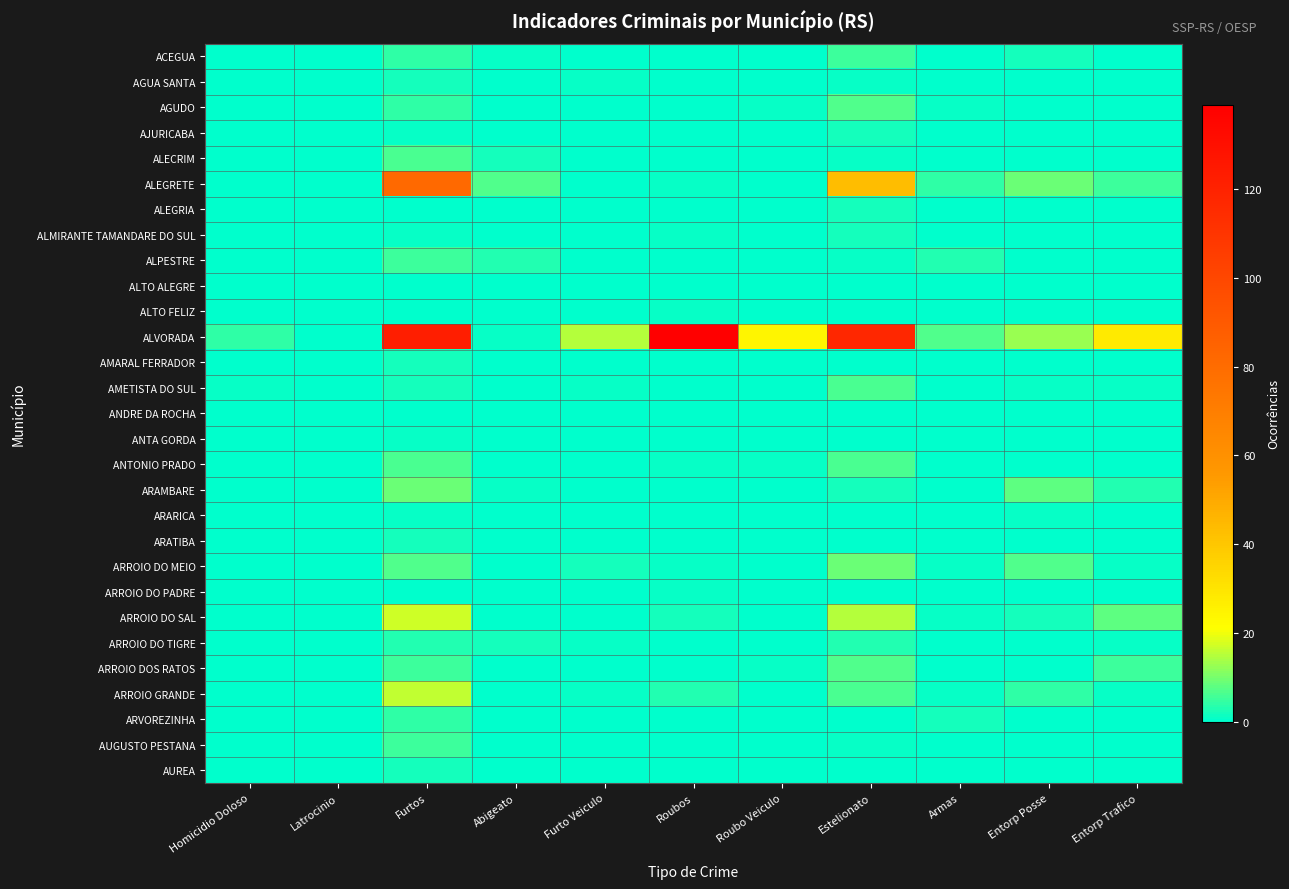

Reading left to right, what are all the values shown in this chart?

ACEGUA: Homicidio Doloso=0	Latrocinio=0	Furtos=4	Abigeato=1	Furto Veiculo=0	Roubos=0	Roubo Veiculo=0	Estelionato=5	Armas=0	Entorp Posse=2	Entorp Trafico=0
AGUA SANTA: Homicidio Doloso=0	Latrocinio=0	Furtos=2	Abigeato=0	Furto Veiculo=1	Roubos=0	Roubo Veiculo=0	Estelionato=1	Armas=0	Entorp Posse=0	Entorp Trafico=0
AGUDO: Homicidio Doloso=0	Latrocinio=0	Furtos=4	Abigeato=0	Furto Veiculo=0	Roubos=0	Roubo Veiculo=1	Estelionato=7	Armas=1	Entorp Posse=0	Entorp Trafico=0
AJURICABA: Homicidio Doloso=0	Latrocinio=0	Furtos=1	Abigeato=0	Furto Veiculo=0	Roubos=0	Roubo Veiculo=0	Estelionato=2	Armas=0	Entorp Posse=0	Entorp Trafico=0
ALECRIM: Homicidio Doloso=0	Latrocinio=0	Furtos=6	Abigeato=2	Furto Veiculo=0	Roubos=0	Roubo Veiculo=0	Estelionato=1	Armas=0	Entorp Posse=0	Entorp Trafico=0
ALEGRETE: Homicidio Doloso=0	Latrocinio=0	Furtos=81	Abigeato=7	Furto Veiculo=0	Roubos=1	Roubo Veiculo=0	Estelionato=43	Armas=4	Entorp Posse=9	Entorp Trafico=5
ALEGRIA: Homicidio Doloso=0	Latrocinio=0	Furtos=0	Abigeato=0	Furto Veiculo=0	Roubos=0	Roubo Veiculo=0	Estelionato=2	Armas=0	Entorp Posse=0	Entorp Trafico=0
ALMIRANTE TAMANDARE DO SUL: Homicidio Doloso=0	Latrocinio=0	Furtos=1	Abigeato=0	Furto Veiculo=0	Roubos=1	Roubo Veiculo=0	Estelionato=2	Armas=0	Entorp Posse=0	Entorp Trafico=0
ALPESTRE: Homicidio Doloso=0	Latrocinio=0	Furtos=5	Abigeato=3	Furto Veiculo=0	Roubos=0	Roubo Veiculo=0	Estelionato=1	Armas=3	Entorp Posse=0	Entorp Trafico=0
ALTO ALEGRE: Homicidio Doloso=0	Latrocinio=0	Furtos=0	Abigeato=0	Furto Veiculo=0	Roubos=0	Roubo Veiculo=0	Estelionato=0	Armas=0	Entorp Posse=0	Entorp Trafico=0
ALTO FELIZ: Homicidio Doloso=0	Latrocinio=0	Furtos=0	Abigeato=0	Furto Veiculo=0	Roubos=1	Roubo Veiculo=0	Estelionato=0	Armas=0	Entorp Posse=0	Entorp Trafico=0
ALVORADA: Homicidio Doloso=4	Latrocinio=0	Furtos=122	Abigeato=1	Furto Veiculo=15	Roubos=139	Roubo Veiculo=24	Estelionato=117	Armas=7	Entorp Posse=13	Entorp Trafico=28
AMARAL FERRADOR: Homicidio Doloso=0	Latrocinio=0	Furtos=2	Abigeato=0	Furto Veiculo=0	Roubos=0	Roubo Veiculo=0	Estelionato=0	Armas=0	Entorp Posse=0	Entorp Trafico=0
AMETISTA DO SUL: Homicidio Doloso=1	Latrocinio=0	Furtos=2	Abigeato=0	Furto Veiculo=1	Roubos=0	Roubo Veiculo=0	Estelionato=6	Armas=0	Entorp Posse=1	Entorp Trafico=1
ANDRE DA ROCHA: Homicidio Doloso=0	Latrocinio=0	Furtos=0	Abigeato=0	Furto Veiculo=0	Roubos=0	Roubo Veiculo=0	Estelionato=0	Armas=0	Entorp Posse=0	Entorp Trafico=0
ANTA GORDA: Homicidio Doloso=0	Latrocinio=0	Furtos=1	Abigeato=0	Furto Veiculo=0	Roubos=0	Roubo Veiculo=0	Estelionato=0	Armas=0	Entorp Posse=0	Entorp Trafico=0
ANTONIO PRADO: Homicidio Doloso=0	Latrocinio=0	Furtos=6	Abigeato=0	Furto Veiculo=0	Roubos=1	Roubo Veiculo=1	Estelionato=6	Armas=0	Entorp Posse=0	Entorp Trafico=0
ARAMBARE: Homicidio Doloso=0	Latrocinio=0	Furtos=9	Abigeato=1	Furto Veiculo=0	Roubos=0	Roubo Veiculo=0	Estelionato=2	Armas=0	Entorp Posse=8	Entorp Trafico=3
ARARICA: Homicidio Doloso=0	Latrocinio=0	Furtos=1	Abigeato=0	Furto Veiculo=0	Roubos=0	Roubo Veiculo=0	Estelionato=0	Armas=0	Entorp Posse=1	Entorp Trafico=0
ARATIBA: Homicidio Doloso=0	Latrocinio=0	Furtos=2	Abigeato=0	Furto Veiculo=0	Roubos=0	Roubo Veiculo=0	Estelionato=0	Armas=0	Entorp Posse=0	Entorp Trafico=0
ARROIO DO MEIO: Homicidio Doloso=0	Latrocinio=0	Furtos=7	Abigeato=0	Furto Veiculo=2	Roubos=1	Roubo Veiculo=0	Estelionato=9	Armas=1	Entorp Posse=7	Entorp Trafico=1
ARROIO DO PADRE: Homicidio Doloso=0	Latrocinio=0	Furtos=0	Abigeato=0	Furto Veiculo=0	Roubos=1	Roubo Veiculo=0	Estelionato=0	Armas=0	Entorp Posse=0	Entorp Trafico=0
ARROIO DO SAL: Homicidio Doloso=0	Latrocinio=0	Furtos=17	Abigeato=0	Furto Veiculo=0	Roubos=2	Roubo Veiculo=0	Estelionato=15	Armas=1	Entorp Posse=2	Entorp Trafico=8
ARROIO DO TIGRE: Homicidio Doloso=0	Latrocinio=0	Furtos=3	Abigeato=2	Furto Veiculo=1	Roubos=0	Roubo Veiculo=0	Estelionato=3	Armas=0	Entorp Posse=0	Entorp Trafico=1
ARROIO DOS RATOS: Homicidio Doloso=0	Latrocinio=0	Furtos=5	Abigeato=0	Furto Veiculo=0	Roubos=0	Roubo Veiculo=1	Estelionato=7	Armas=0	Entorp Posse=0	Entorp Trafico=5
ARROIO GRANDE: Homicidio Doloso=0	Latrocinio=0	Furtos=16	Abigeato=0	Furto Veiculo=1	Roubos=3	Roubo Veiculo=0	Estelionato=6	Armas=1	Entorp Posse=4	Entorp Trafico=1
ARVOREZINHA: Homicidio Doloso=0	Latrocinio=0	Furtos=4	Abigeato=0	Furto Veiculo=0	Roubos=0	Roubo Veiculo=0	Estelionato=0	Armas=2	Entorp Posse=0	Entorp Trafico=0
AUGUSTO PESTANA: Homicidio Doloso=0	Latrocinio=0	Furtos=5	Abigeato=0	Furto Veiculo=0	Roubos=0	Roubo Veiculo=0	Estelionato=1	Armas=0	Entorp Posse=0	Entorp Trafico=0
AUREA: Homicidio Doloso=0	Latrocinio=0	Furtos=2	Abigeato=0	Furto Veiculo=0	Roubos=0	Roubo Veiculo=0	Estelionato=0	Armas=0	Entorp Posse=0	Entorp Trafico=0